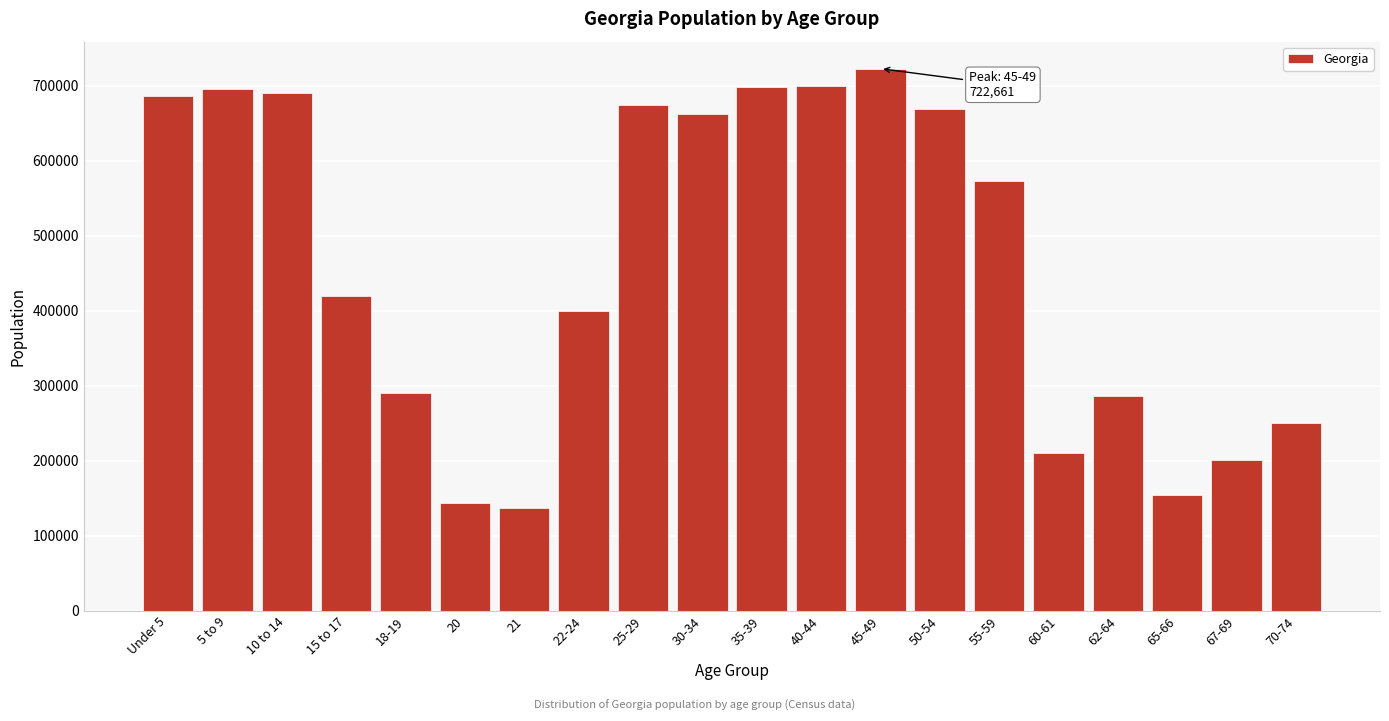

Which has a higher value, 45-49 or Under 5?

45-49